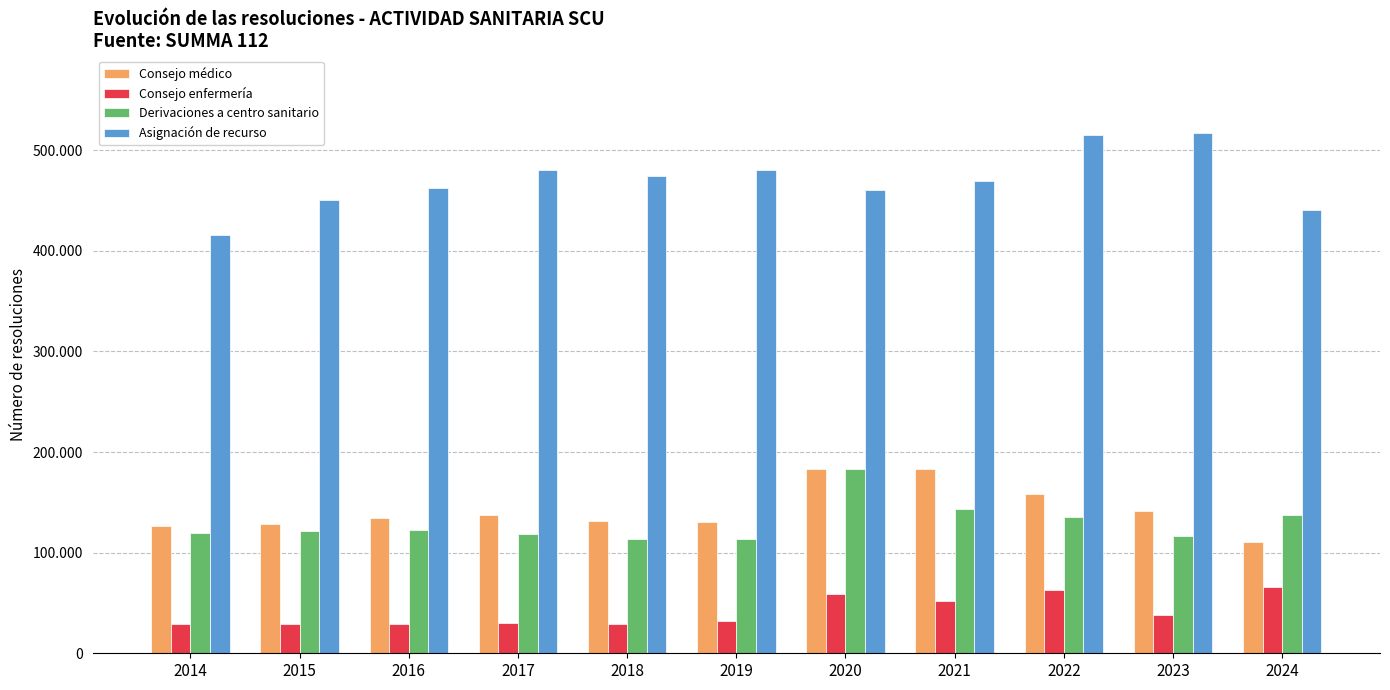

What is the value of the Consejo enfermería bar at the 6th from the left?

31772